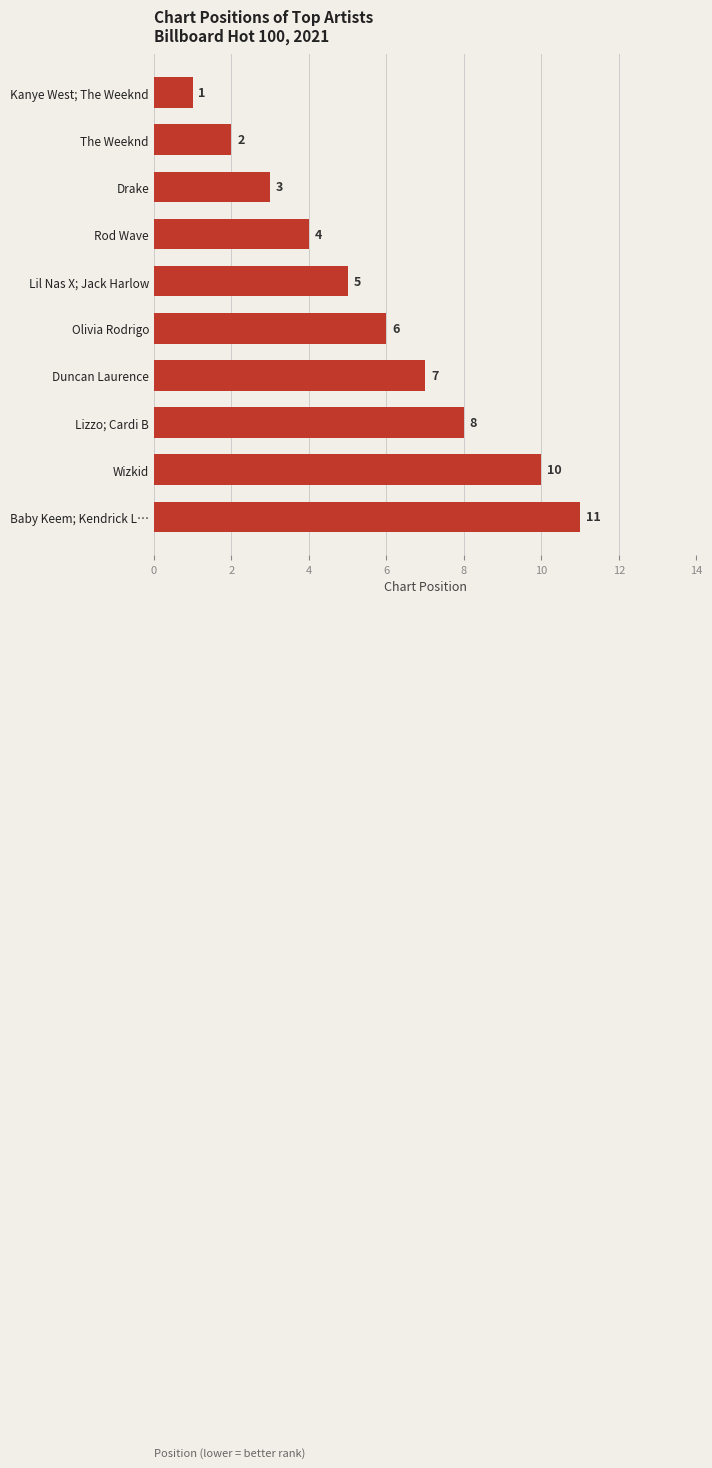

Count the values in the range 3 to 8.

6